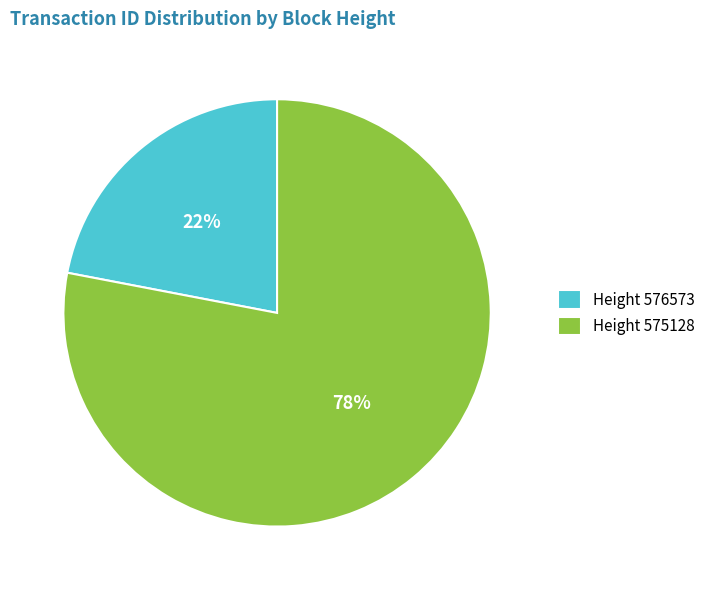

Is the sum of Height 575128 and Height 576573 greater than half?

Yes